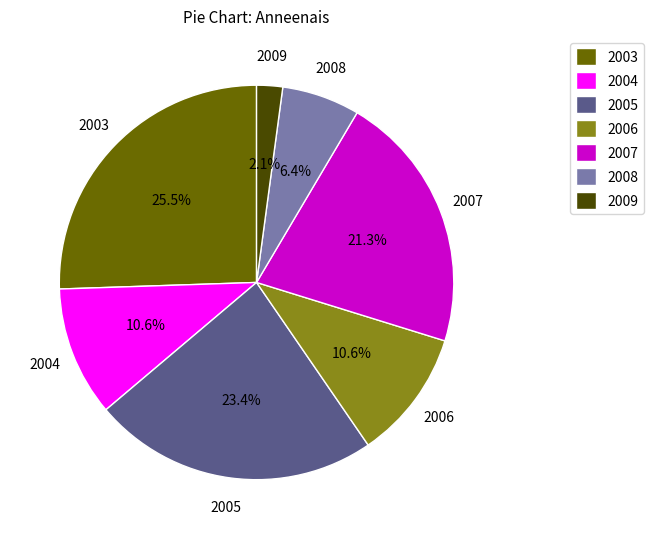

Does 2009 represent more than half of the total?

No